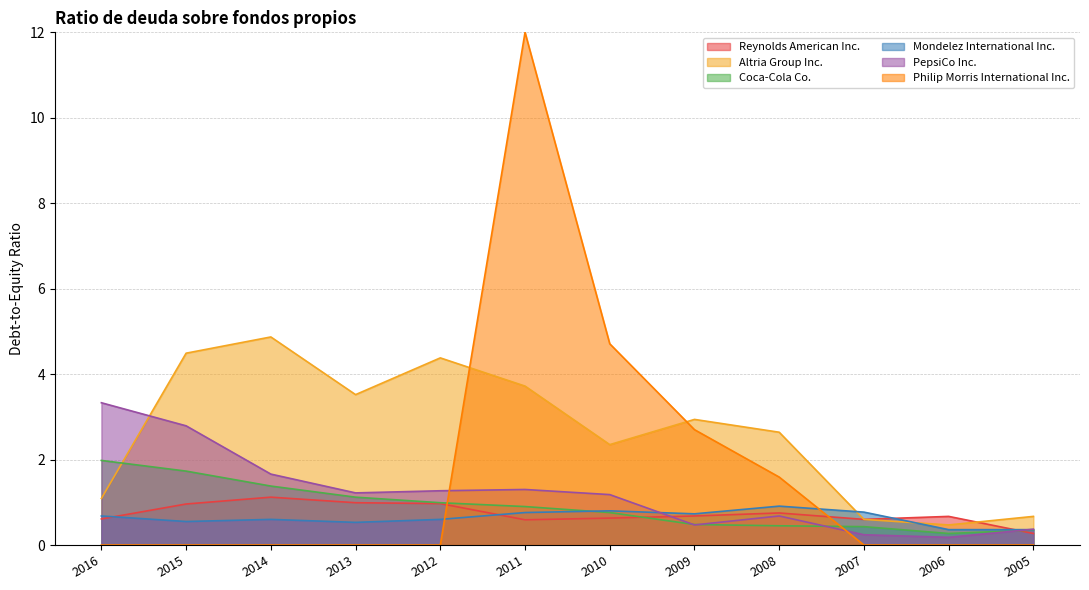

Does the chart have visible grid lines?

Yes